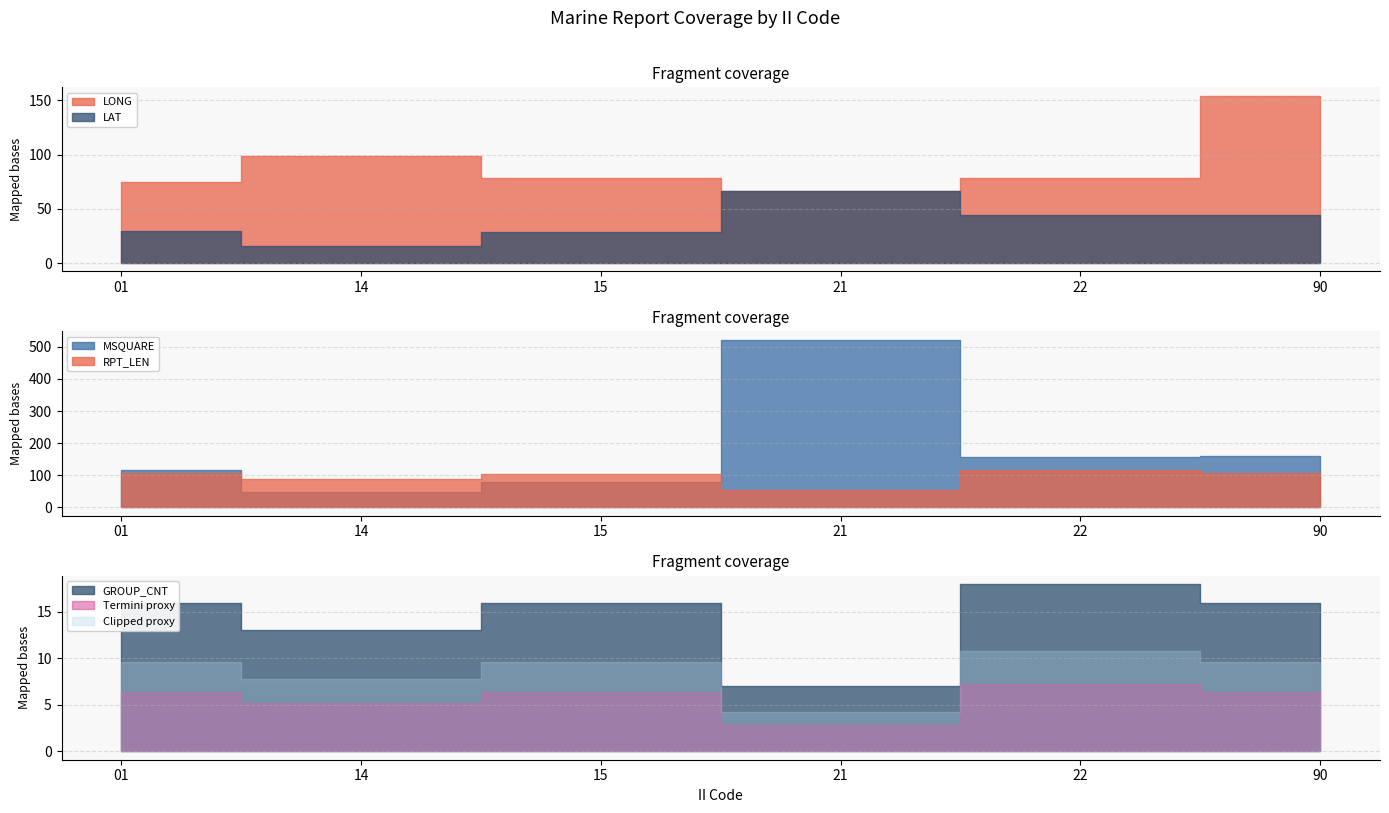

Between 15 and 90, which is larger?

90